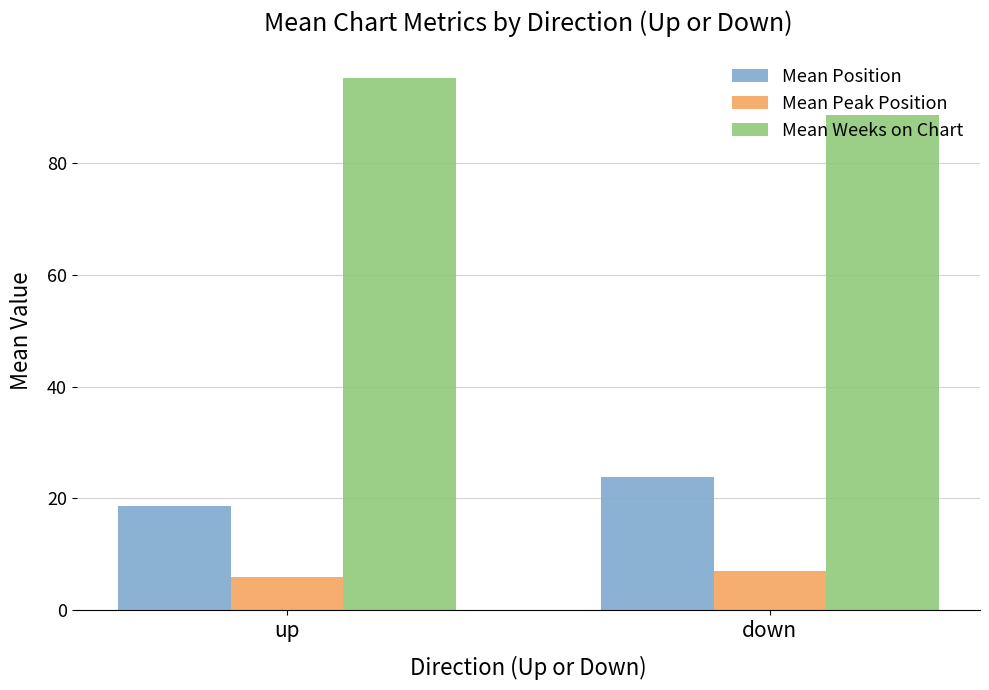

Count the Mean Position values in the range 18 to 23.

1